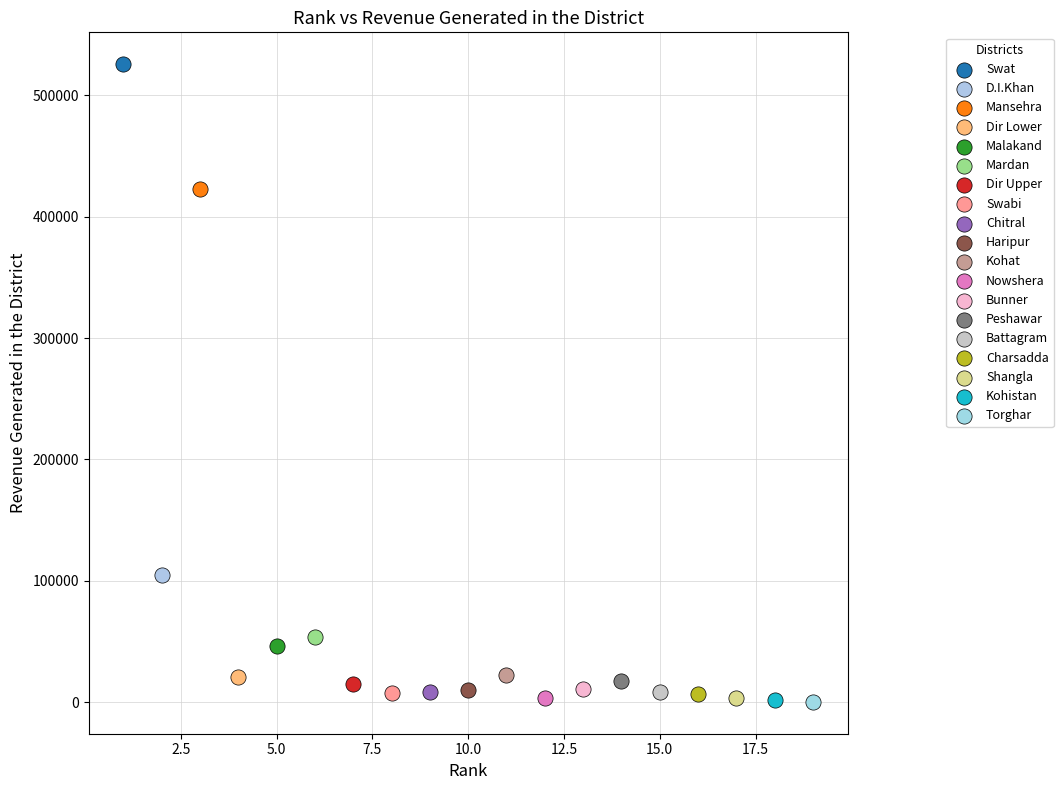

Which series contains the highest Y value?

Swat